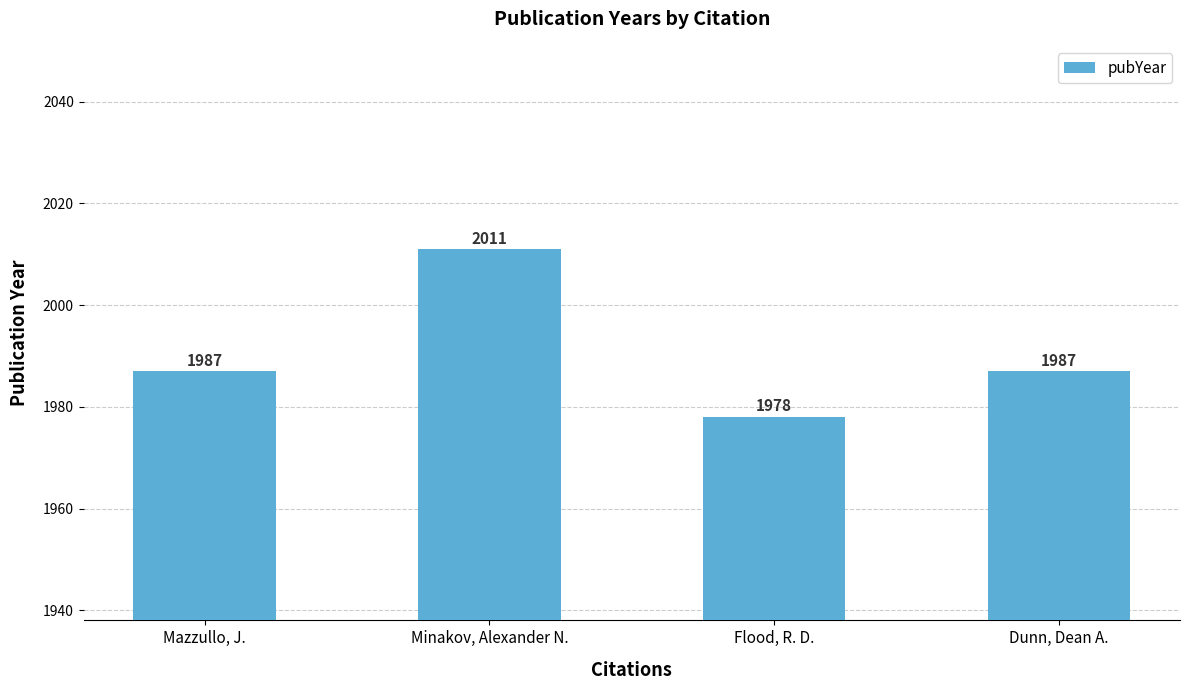

What value does the data have at Minakov, Alexander N., to the nearest 5?

2010